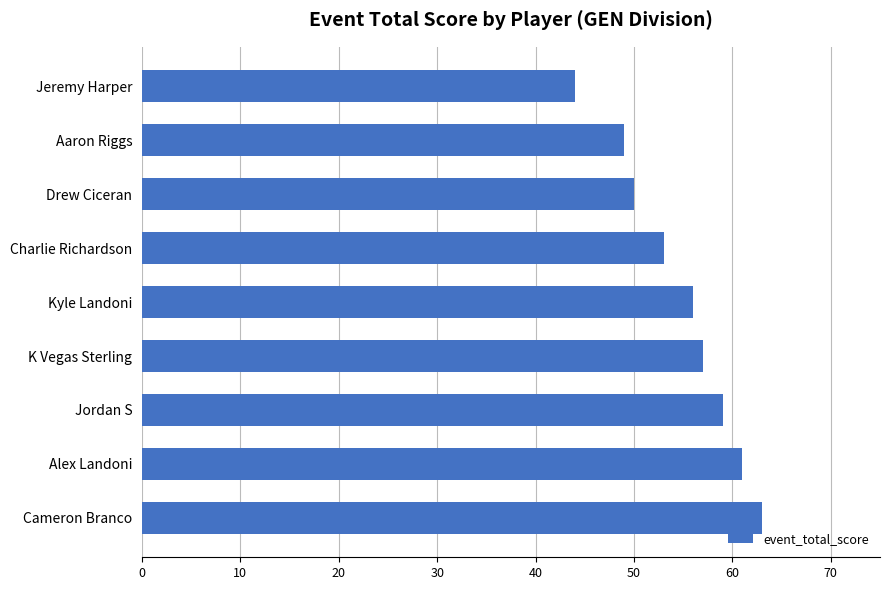

What is the average value?

55